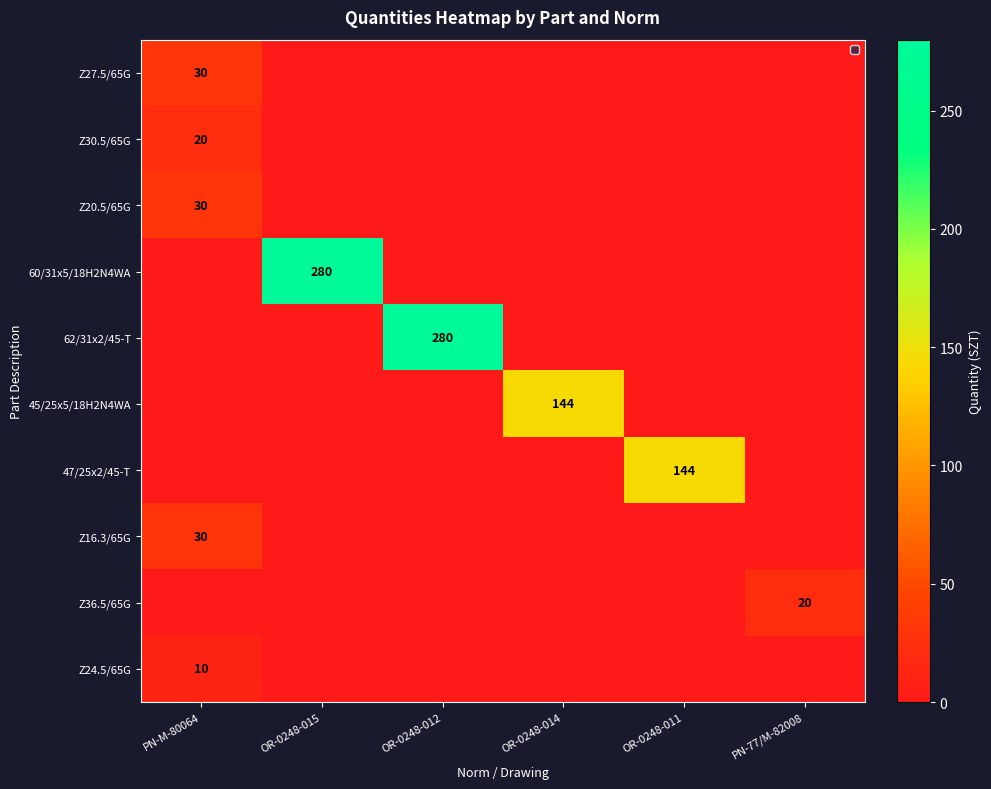

What is the difference between the highest and lowest values at OR-0248-014?

144